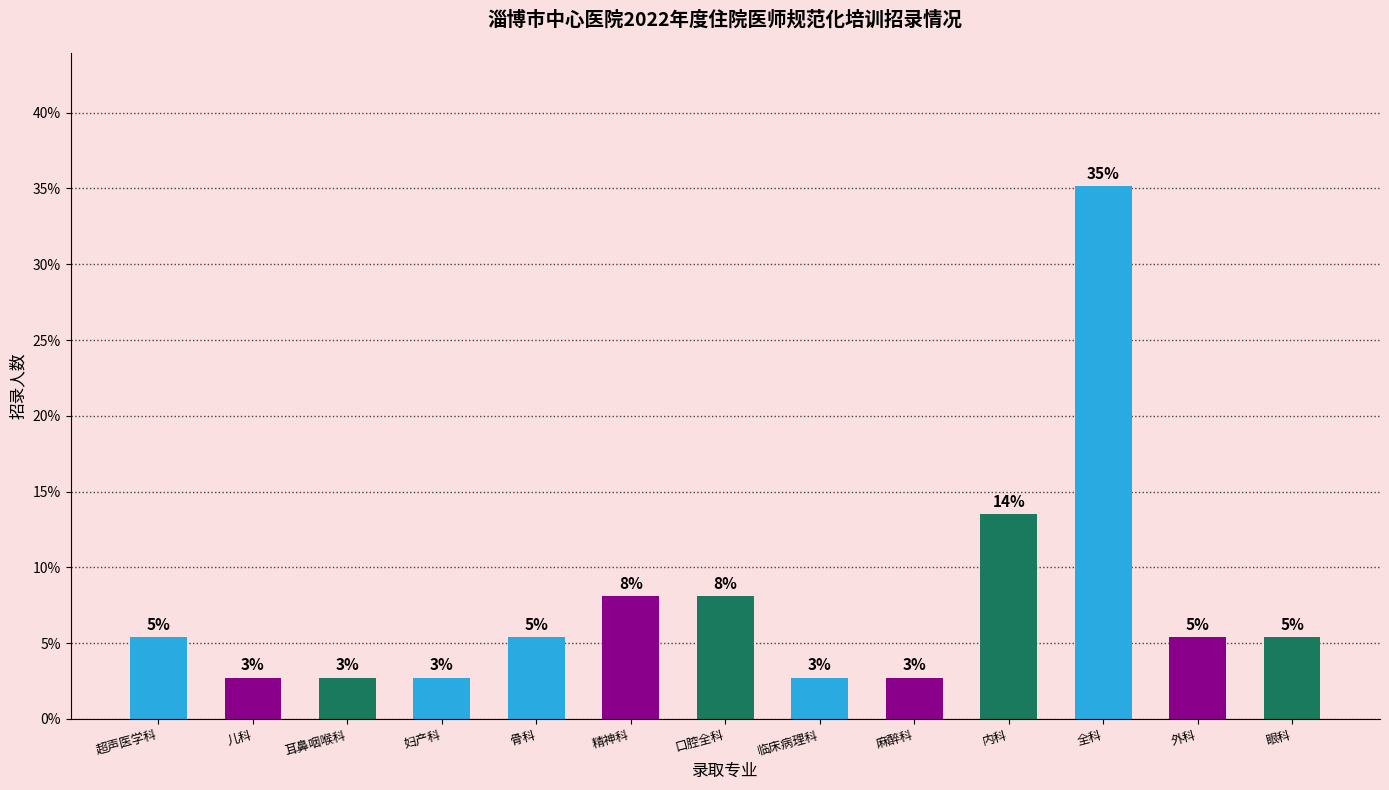

How many bars are there in total?

13